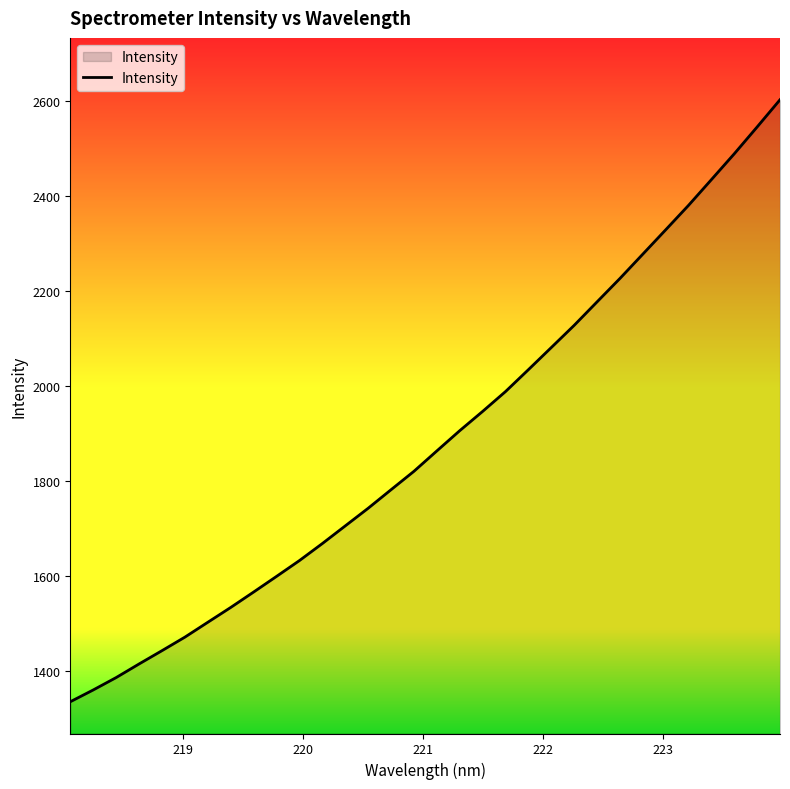

What is the minimum value shown in the chart?

1335.6